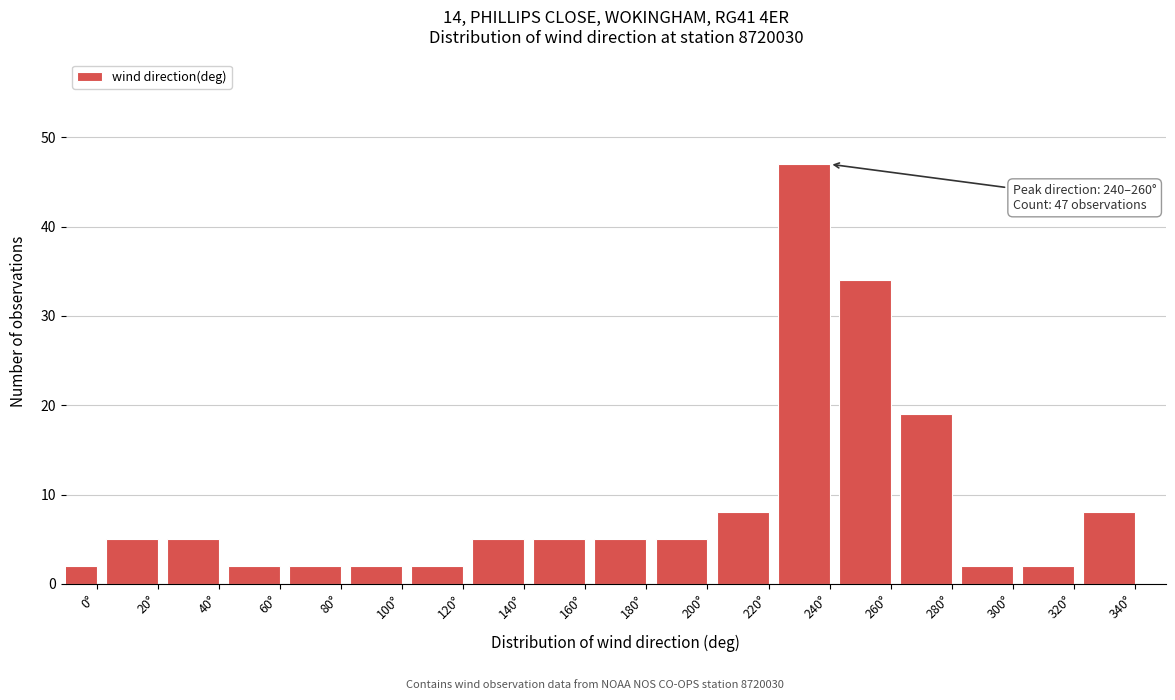

Reading left to right, what are all the values shown in this chart?

2	5	5	2	2	2	2	5	5	5	5	8	47	34	19	2	2	8